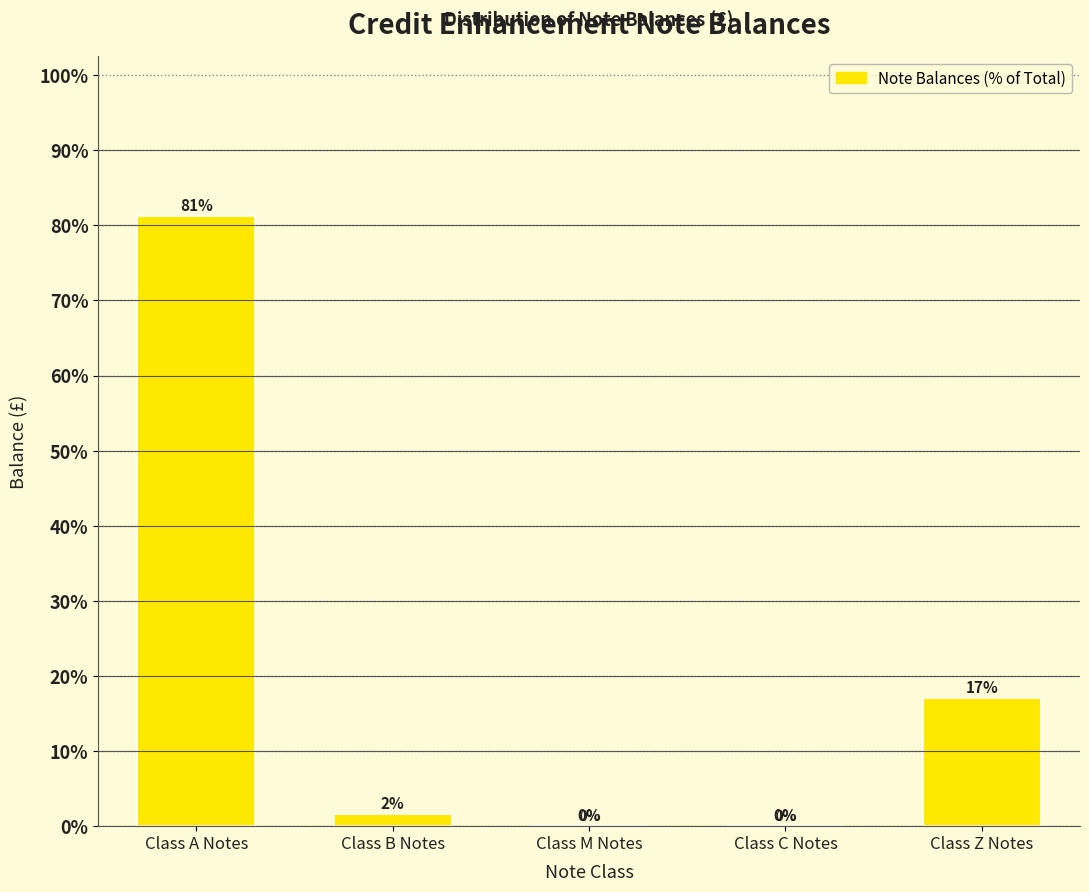

Between Class Z Notes and Class M Notes, which is larger?

Class Z Notes